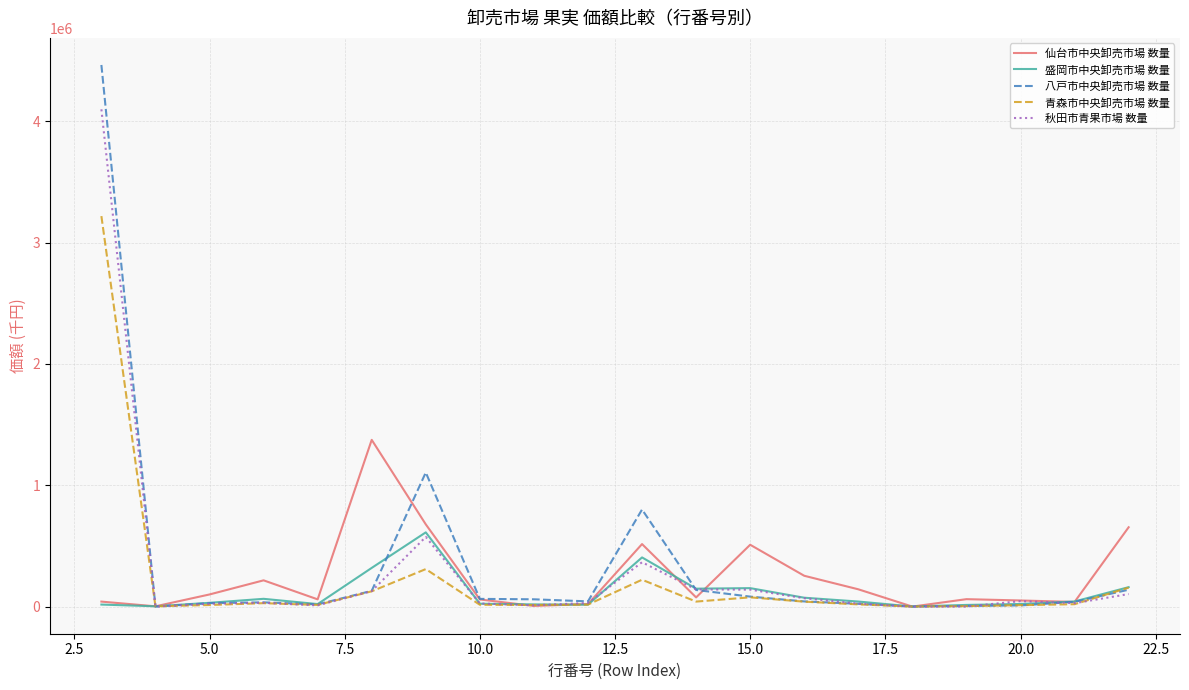

What is the maximum value for 秋田市青果市場 数量?

4099098